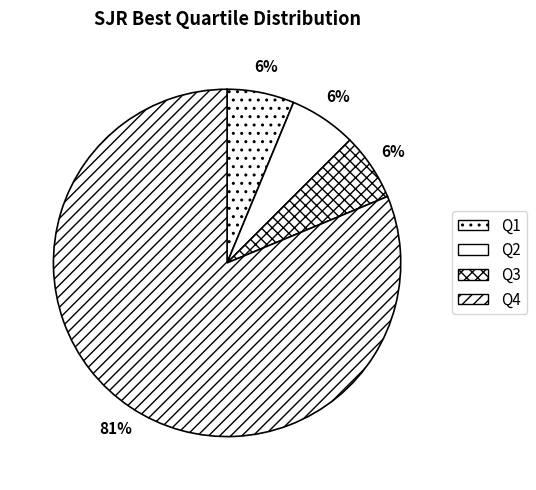

Combined, what portion of the pie is Q1 and Q2?

12.5%